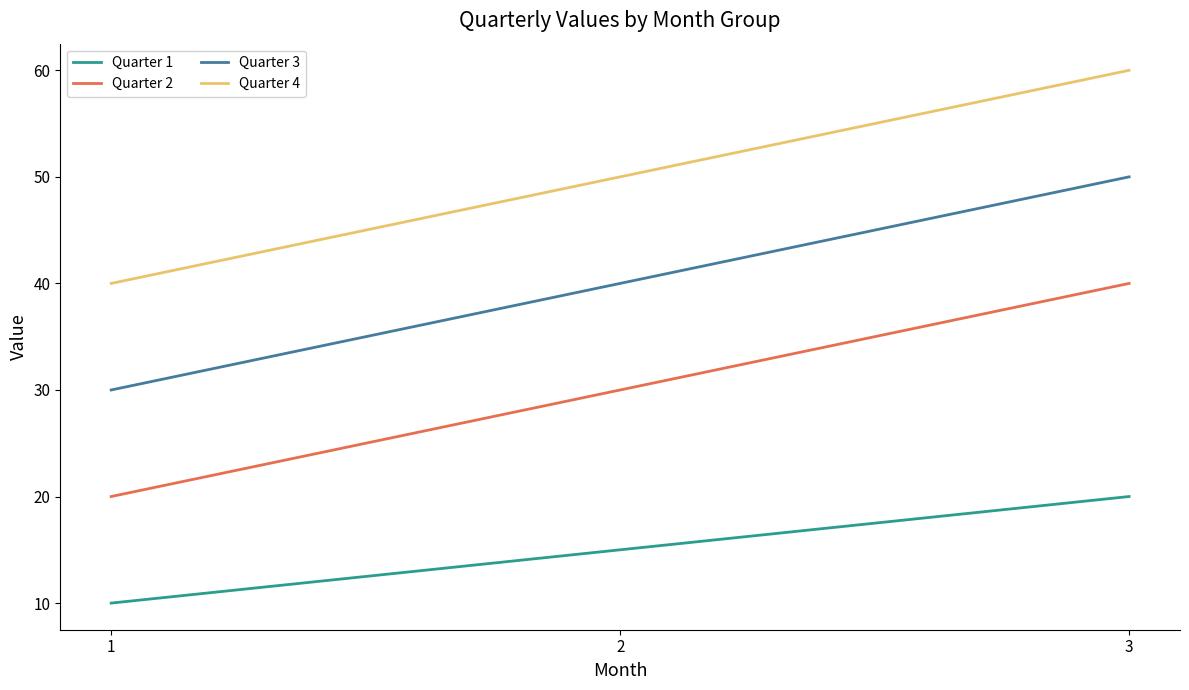

At which label does Quarter 3 reach its peak?

3